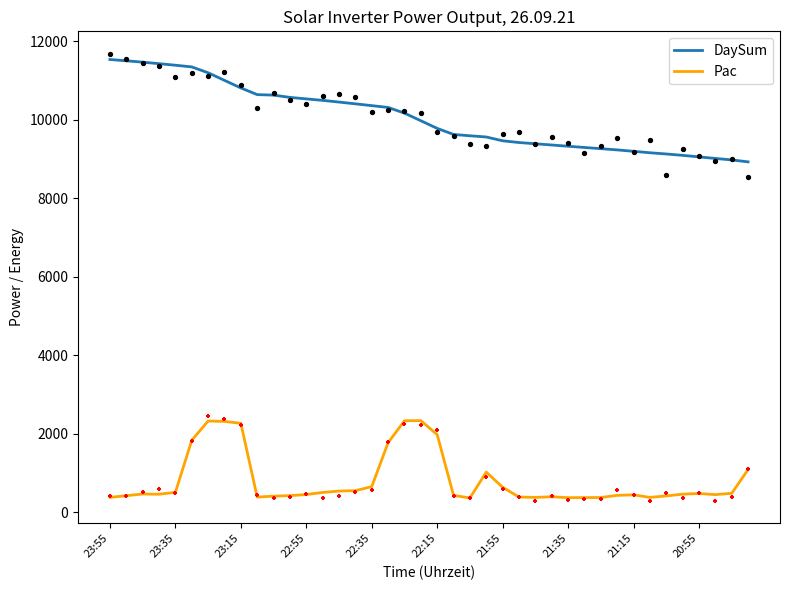

Which series contains the lowest Y value?

Pac